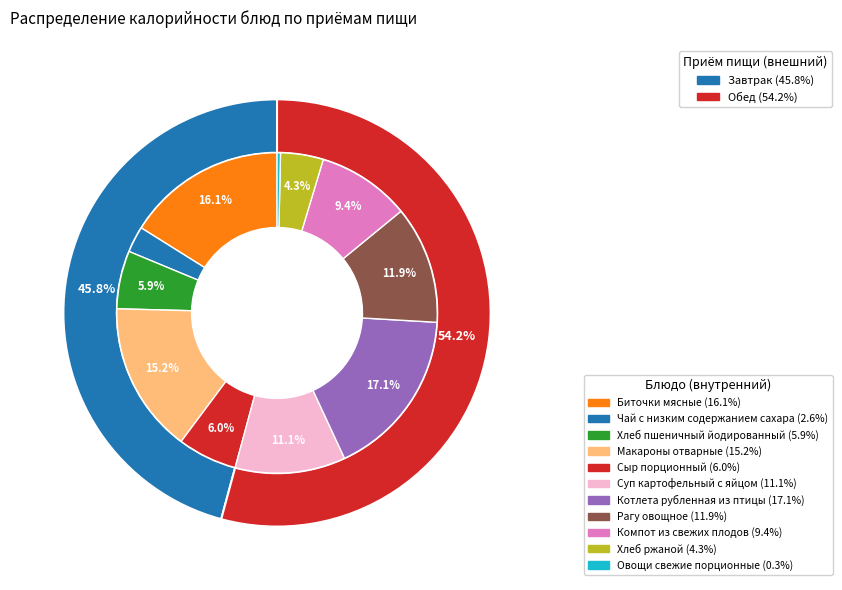

Does Овощи свежие порционные represent more than half of the total?

No